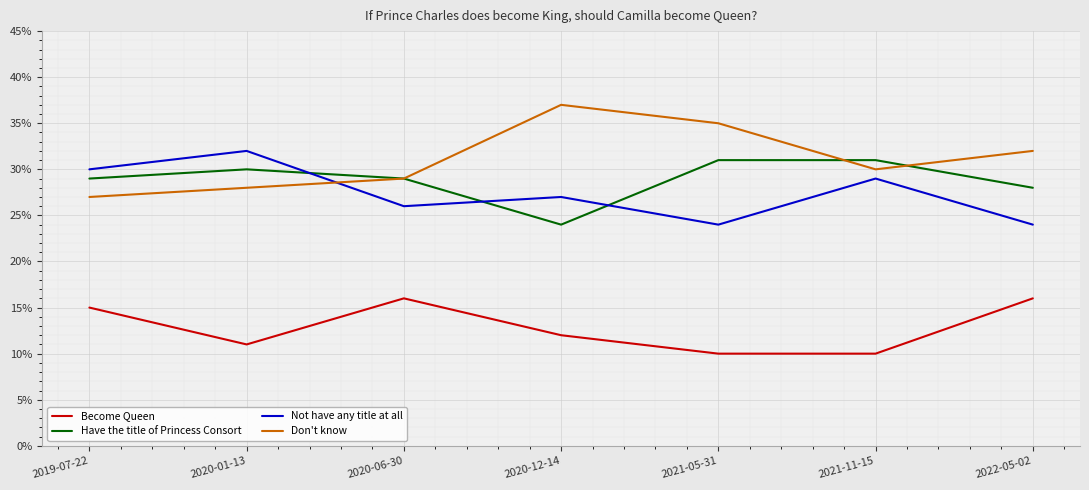

Between 2019-07-22 and 2021-05-31, which is larger?

2019-07-22